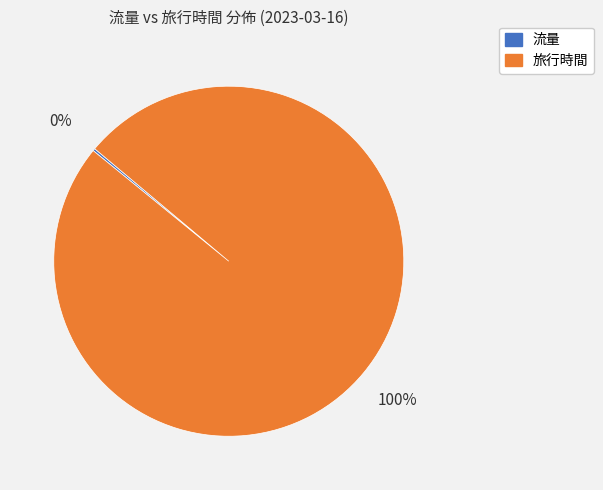

To the nearest percent, what percentage of the pie is 旅行時間?

100%